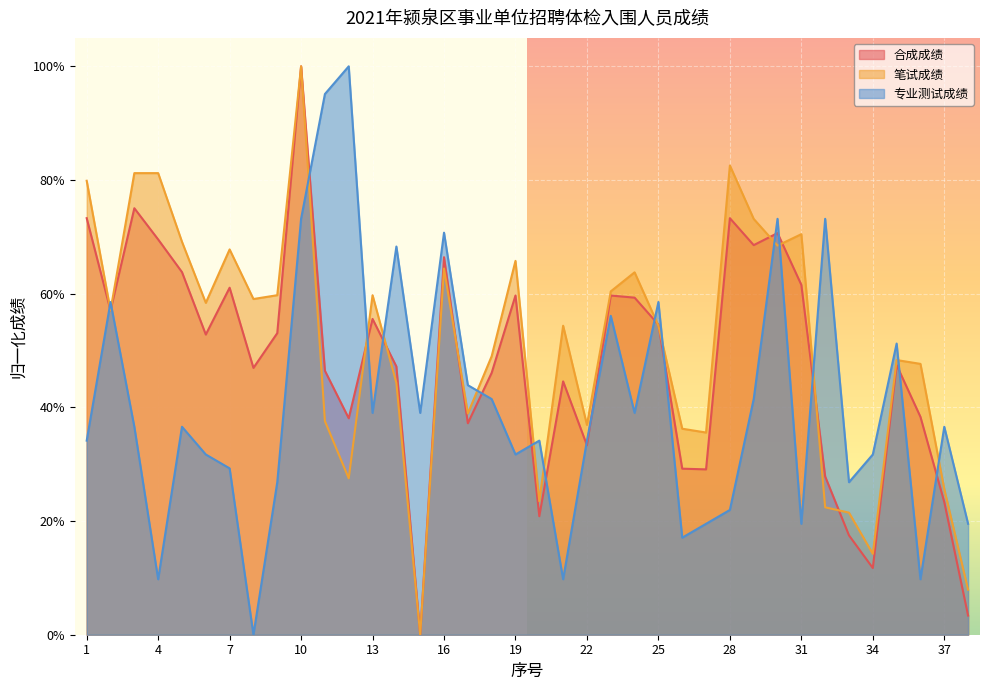

Reading right to left, extract all data points from this chart.

合成成绩: 38=0.0	37=0.2	36=0.4	35=0.5	34=0.1	33=0.2	32=0.3	31=0.6	30=0.7	29=0.7	28=0.7	27=0.3	26=0.3	25=0.5	24=0.6	23=0.6	22=0.3	21=0.4	20=0.2	19=0.6	18=0.5	17=0.4	16=0.7	15=0.0	14=0.5	13=0.6	12=0.4	11=0.5	10=1.0	9=0.5	8=0.5	7=0.6	6=0.5	5=0.6	4=0.7	3=0.8	2=0.6	1=0.7
笔试成绩: 38=0.1	37=0.3	36=0.5	35=0.5	34=0.1	33=0.2	32=0.2	31=0.7	30=0.7	29=0.7	28=0.8	27=0.4	26=0.4	25=0.5	24=0.6	23=0.6	22=0.4	21=0.5	20=0.2	19=0.7	18=0.5	17=0.4	16=0.6	15=0.0	14=0.4	13=0.6	12=0.3	11=0.4	10=1.0	9=0.6	8=0.6	7=0.7	6=0.6	5=0.7	4=0.8	3=0.8	2=0.6	1=0.8
专业测试成绩: 38=0.2	37=0.4	36=0.1	35=0.5	34=0.3	33=0.3	32=0.7	31=0.2	30=0.7	29=0.4	28=0.2	27=0.2	26=0.2	25=0.6	24=0.4	23=0.6	22=0.3	21=0.1	20=0.3	19=0.3	18=0.4	17=0.4	16=0.7	15=0.4	14=0.7	13=0.4	12=1.0	11=1.0	10=0.7	9=0.3	8=0.0	7=0.3	6=0.3	5=0.4	4=0.1	3=0.4	2=0.6	1=0.3